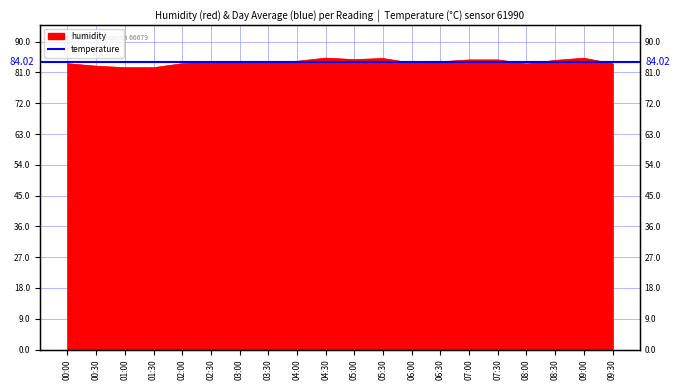

Rank the categories by value from highest to lowest.

04:30, 09:00, 05:30, 05:00, 07:00, 07:30, 08:30, 04:00, 03:00, 06:30, 03:30, 02:30, 06:00, 00:00, 02:00, 09:30, 08:00, 00:30, 01:00, 01:30